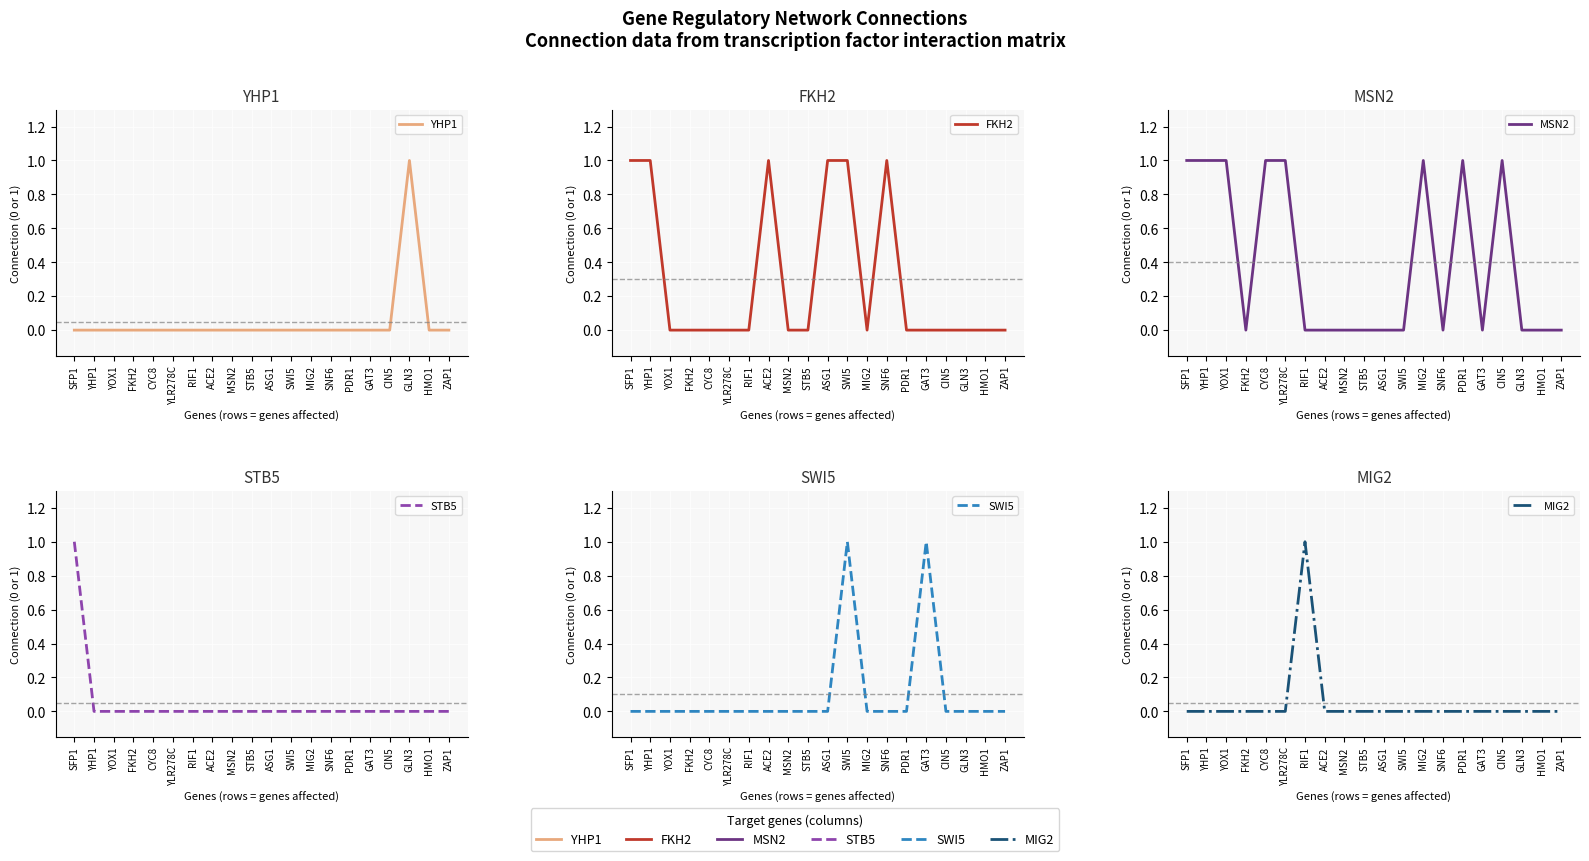

Reading left to right, what are all the values shown in this chart?

YHP1: SFP1=0	YHP1=0	YOX1=0	FKH2=0	CYC8=0	YLR278C=0	RIF1=0	ACE2=0	MSN2=0	STB5=0	ASG1=0	SWI5=0	MIG2=0	SNF6=0	PDR1=0	GAT3=0	CIN5=0	GLN3=1	HMO1=0	ZAP1=0
FKH2: SFP1=1	YHP1=1	YOX1=0	FKH2=0	CYC8=0	YLR278C=0	RIF1=0	ACE2=1	MSN2=0	STB5=0	ASG1=1	SWI5=1	MIG2=0	SNF6=1	PDR1=0	GAT3=0	CIN5=0	GLN3=0	HMO1=0	ZAP1=0
MSN2: SFP1=1	YHP1=1	YOX1=1	FKH2=0	CYC8=1	YLR278C=1	RIF1=0	ACE2=0	MSN2=0	STB5=0	ASG1=0	SWI5=0	MIG2=1	SNF6=0	PDR1=1	GAT3=0	CIN5=1	GLN3=0	HMO1=0	ZAP1=0
STB5: SFP1=1	YHP1=0	YOX1=0	FKH2=0	CYC8=0	YLR278C=0	RIF1=0	ACE2=0	MSN2=0	STB5=0	ASG1=0	SWI5=0	MIG2=0	SNF6=0	PDR1=0	GAT3=0	CIN5=0	GLN3=0	HMO1=0	ZAP1=0
SWI5: SFP1=0	YHP1=0	YOX1=0	FKH2=0	CYC8=0	YLR278C=0	RIF1=0	ACE2=0	MSN2=0	STB5=0	ASG1=0	SWI5=1	MIG2=0	SNF6=0	PDR1=0	GAT3=1	CIN5=0	GLN3=0	HMO1=0	ZAP1=0
MIG2: SFP1=0	YHP1=0	YOX1=0	FKH2=0	CYC8=0	YLR278C=0	RIF1=1	ACE2=0	MSN2=0	STB5=0	ASG1=0	SWI5=0	MIG2=0	SNF6=0	PDR1=0	GAT3=0	CIN5=0	GLN3=0	HMO1=0	ZAP1=0